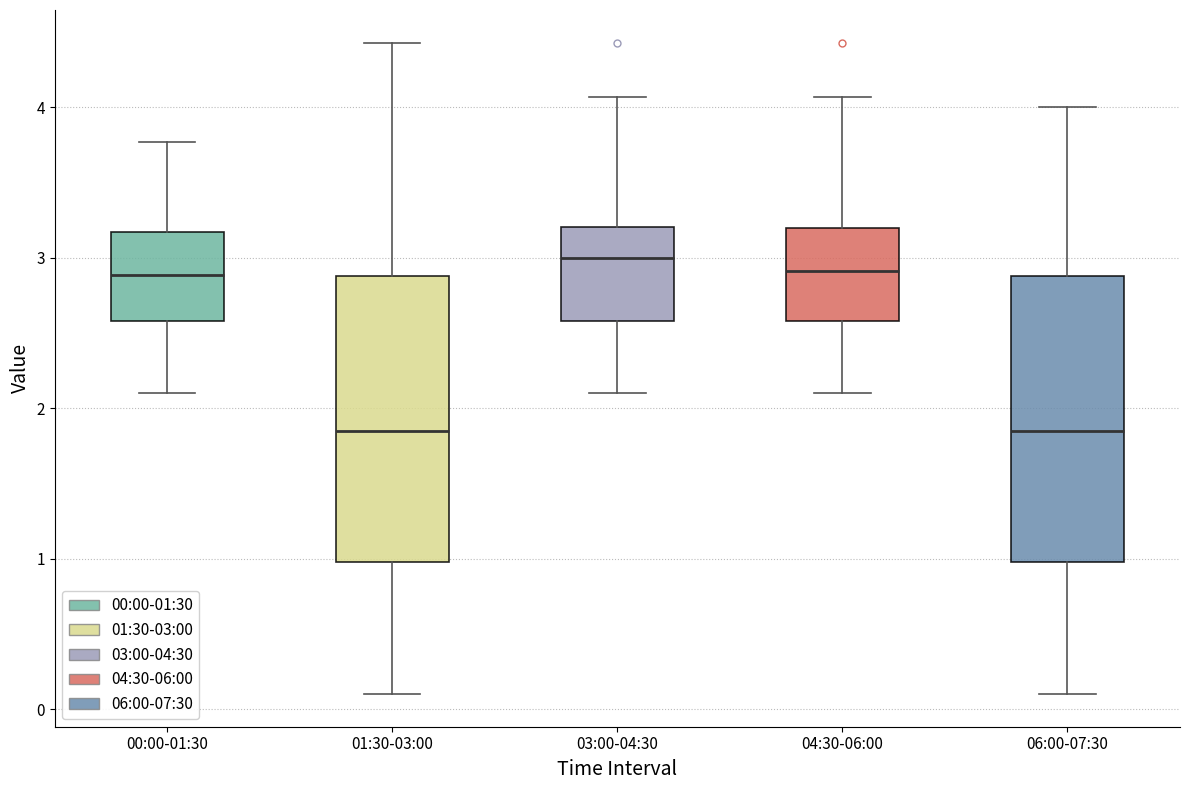

Reading left to right, read every box against the y-axis: the position of its median line, the range the box covers, and the ends of its whiskers. The values are not printed on the chart, so give them approximately, as read against the axis.

00:00-01:30: median 2.9, box 2.6 to 3.2, whiskers 2.1 to 3.8
01:30-03:00: median 1.9, box 1.0 to 2.9, whiskers 0.1 to 4.4
03:00-04:30: median 3.0, box 2.6 to 3.2, whiskers 2.1 to 4.1
04:30-06:00: median 2.9, box 2.6 to 3.2, whiskers 2.1 to 4.1
06:00-07:30: median 1.9, box 1.0 to 2.9, whiskers 0.1 to 4.0